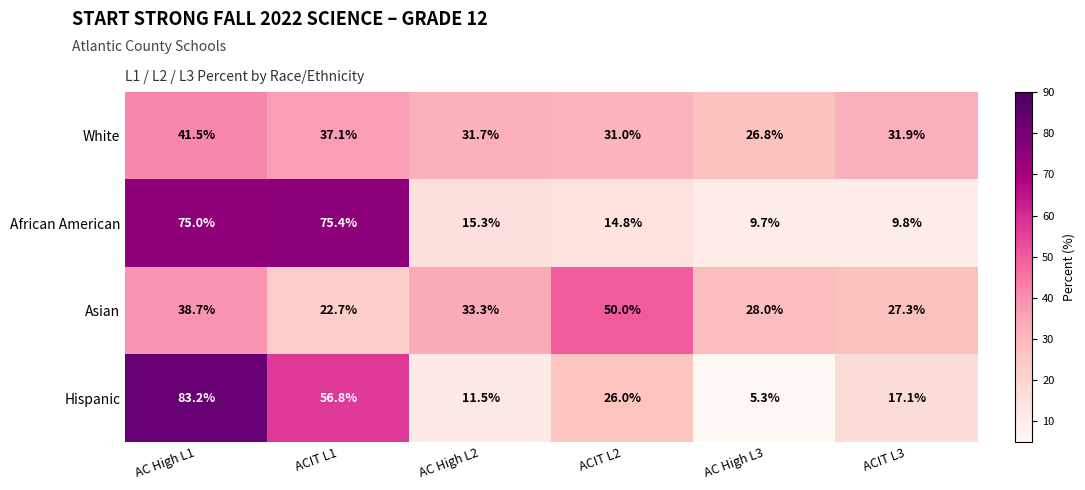

At AC High L1, list the series in order from smallest to largest.

Asian, White, African American, Hispanic